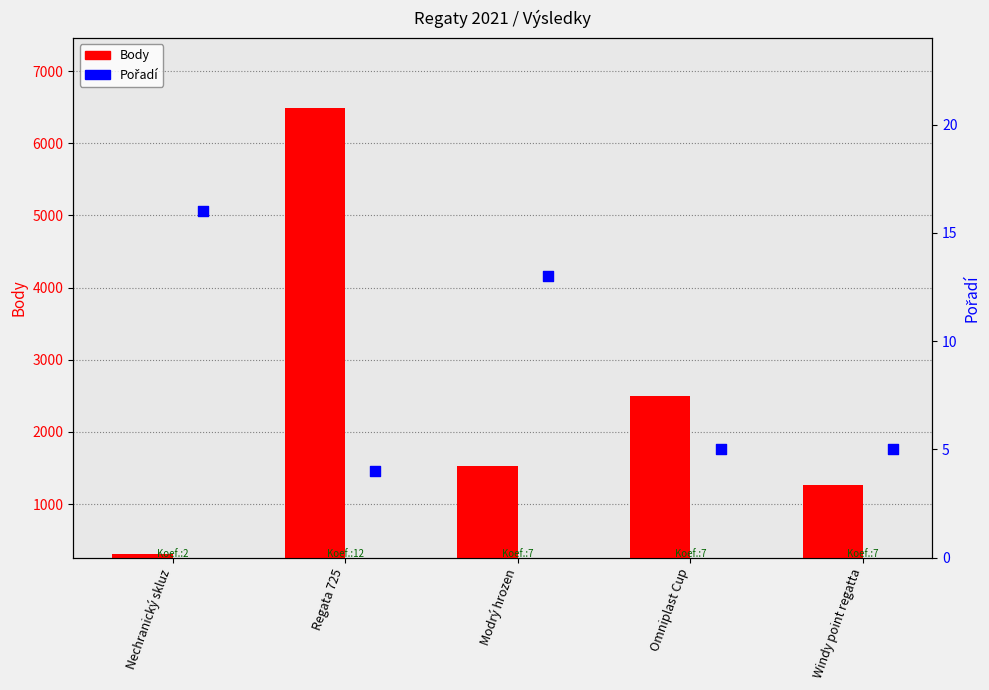

What are all the series names shown in the legend?

Body, Pořadí